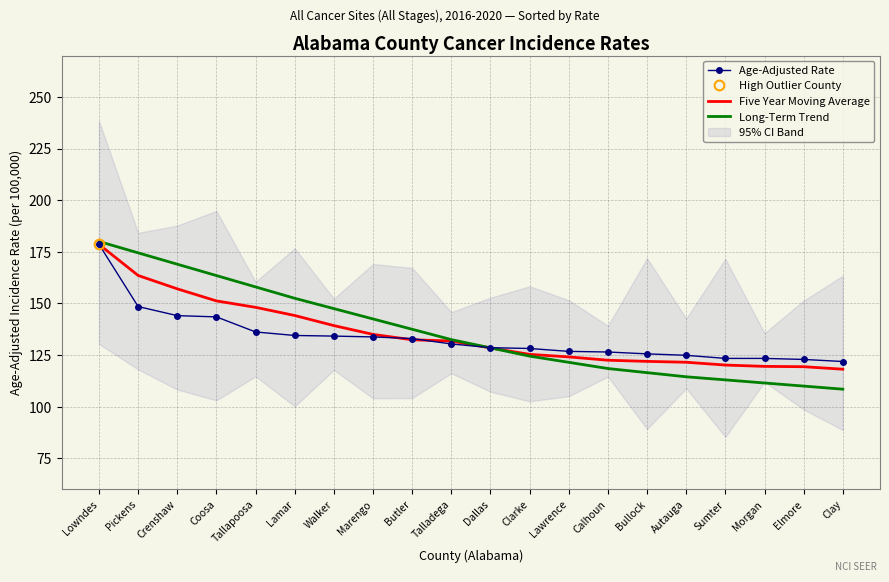

At how many categories does at least one series exceed 178?

1